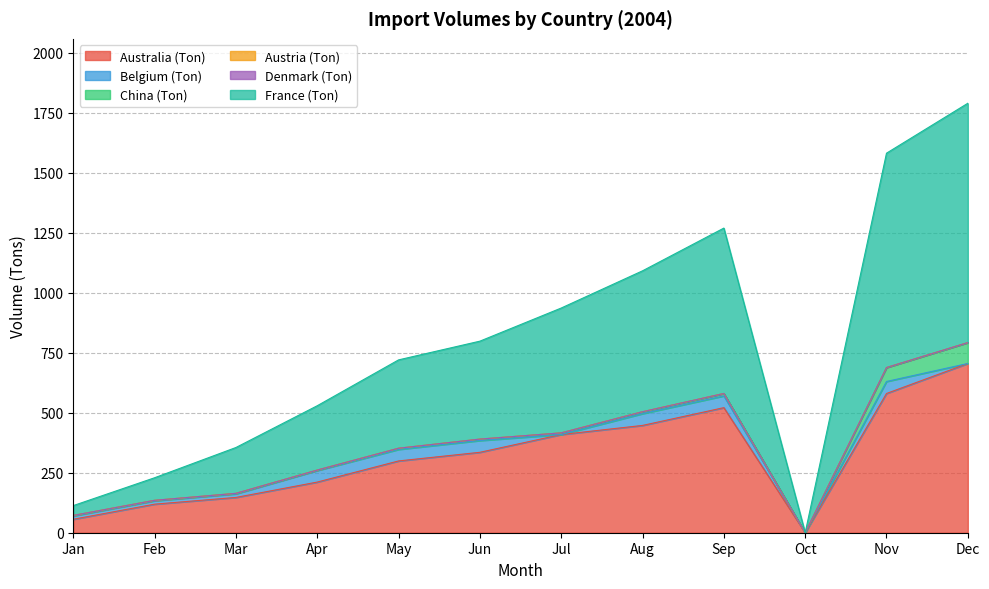

True or false: Belgium (Ton) and Australia (Ton) cross at least once.

False